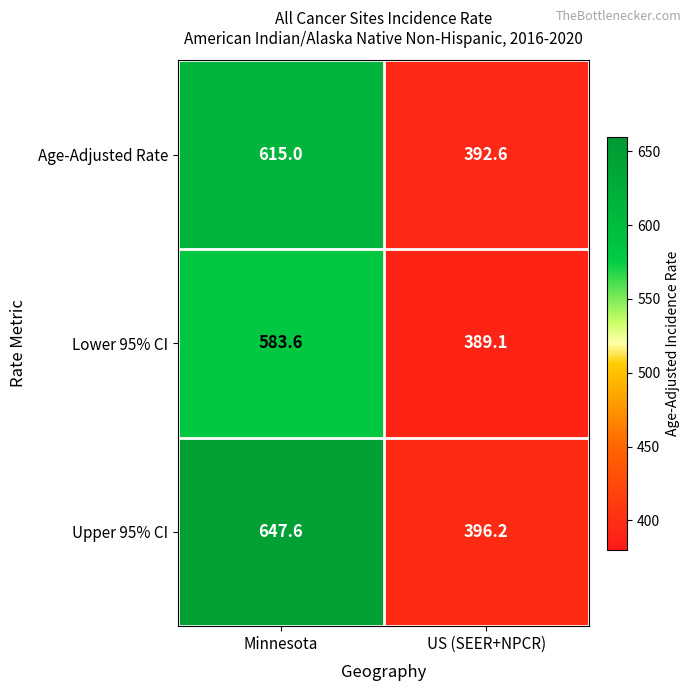

Between Minnesota and US (SEER+NPCR), which series saw the biggest shift?

Upper 95% CI